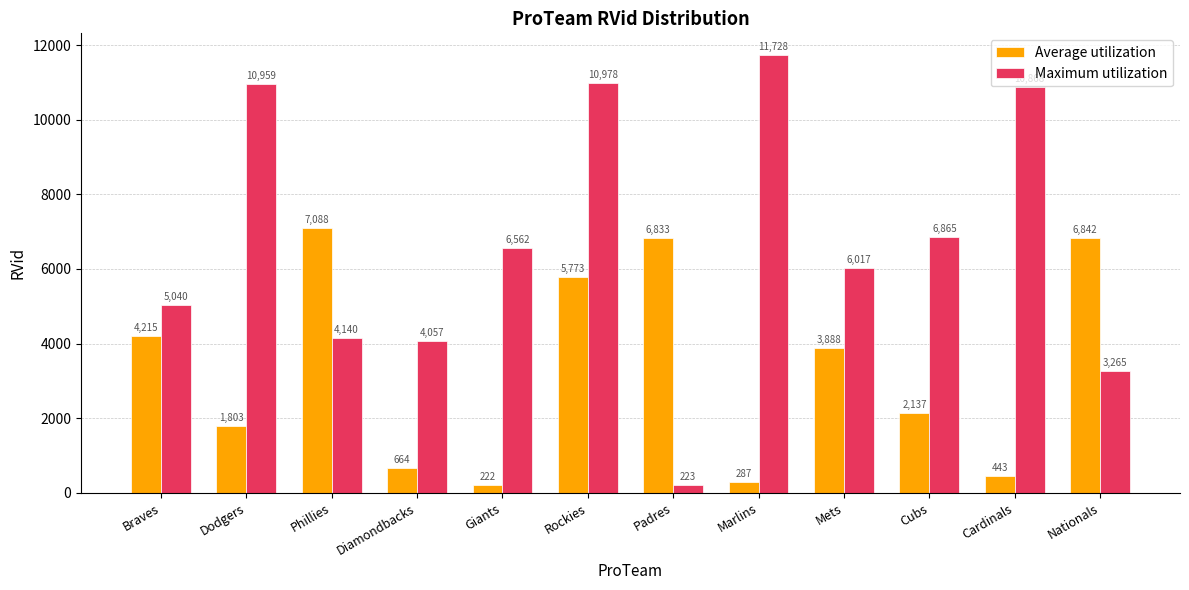

List the series in order of their overall mean, highest first.

Maximum utilization, Average utilization